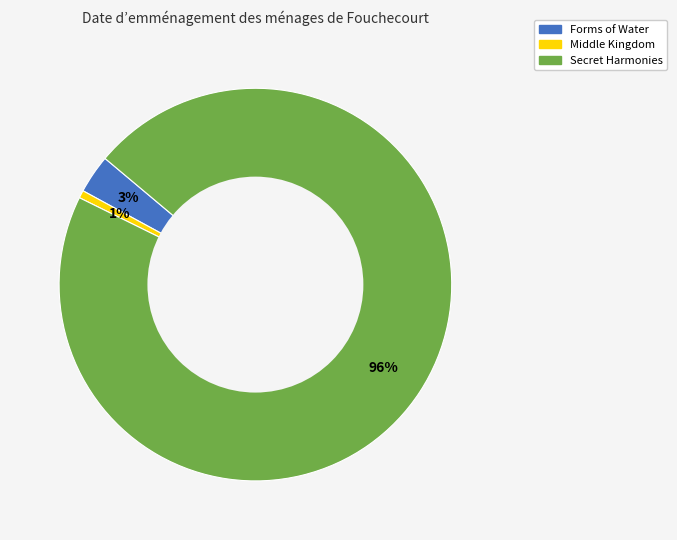

Count the number of slices in the pie.

3